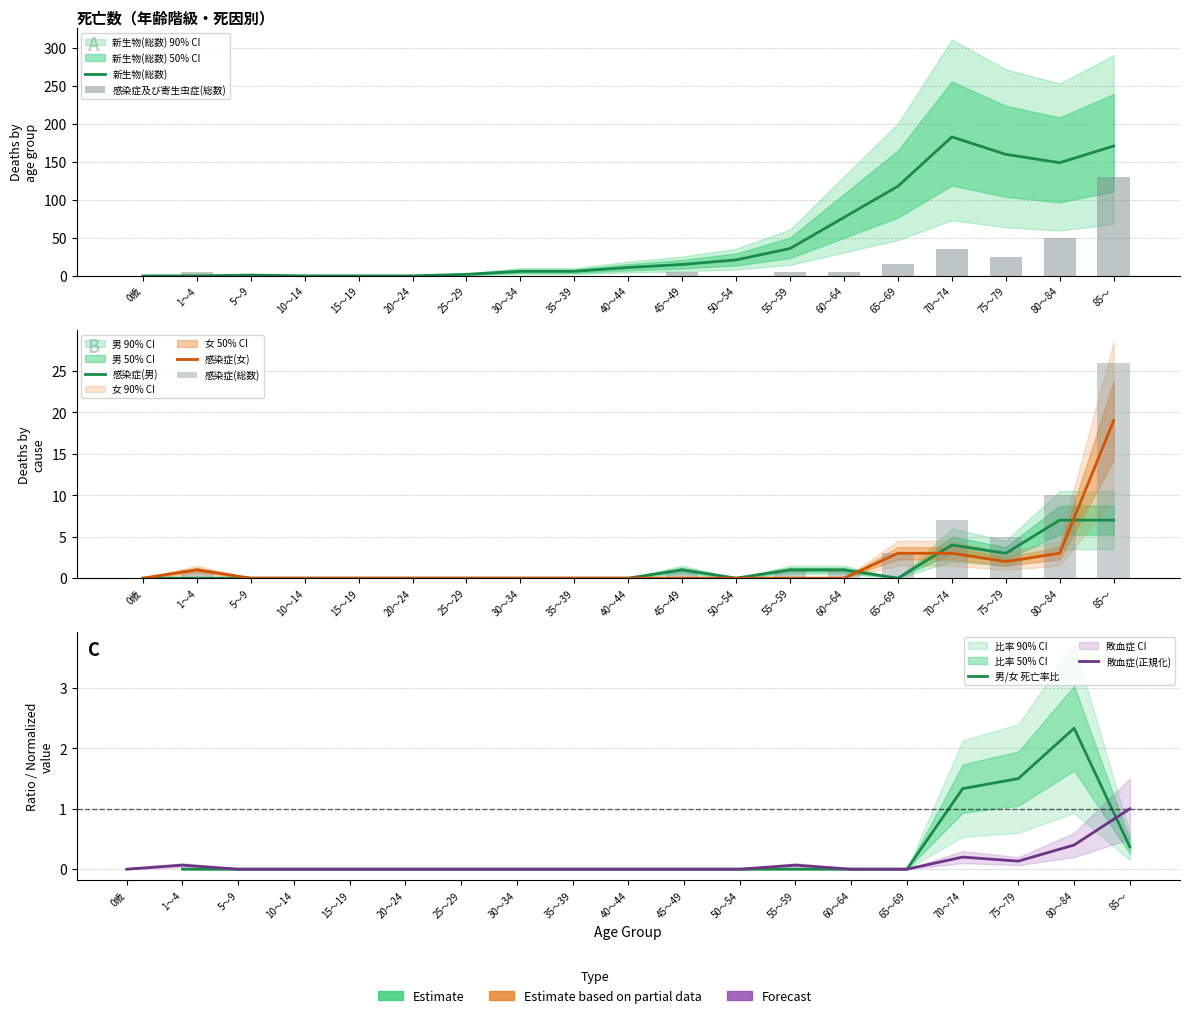

Which has a higher value, 1～4 or 0歳?

1～4